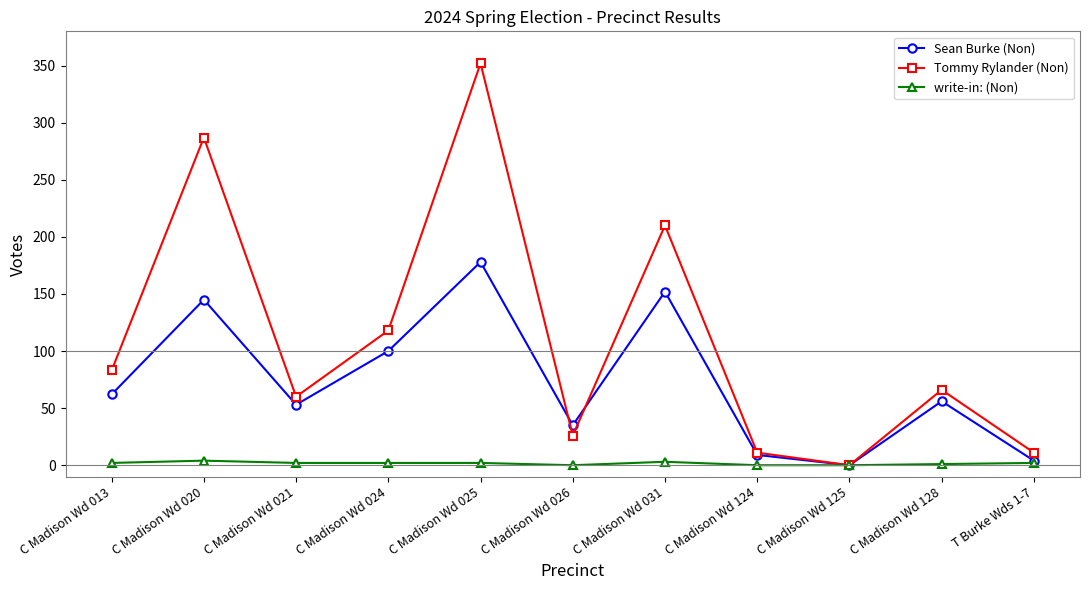

What position from the right is C Madison Wd 021?

9